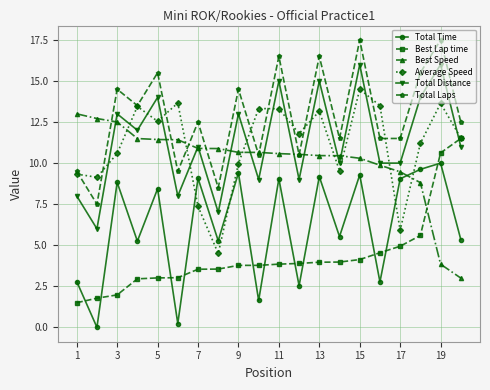

What are all the series names shown in the legend?

Total Time, Best Lap time, Best Speed, Average Speed, Total Distance, Total Laps